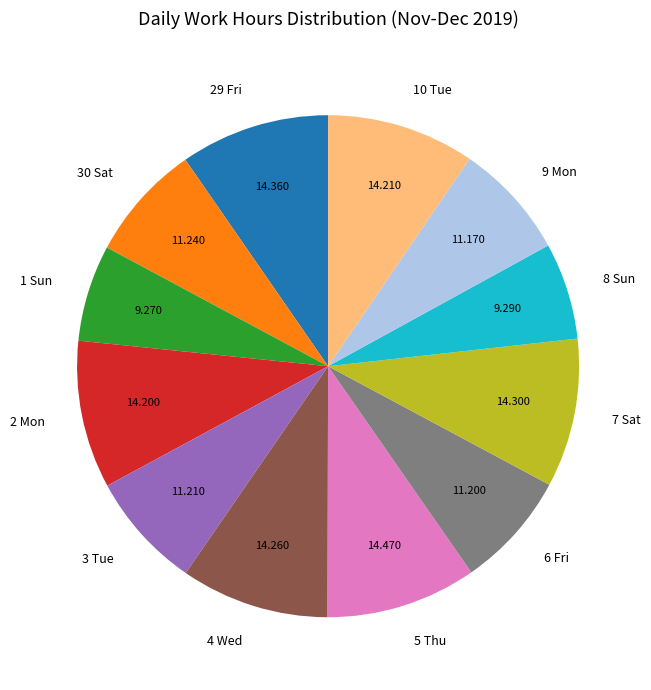

Is there a majority slice in this chart?

No